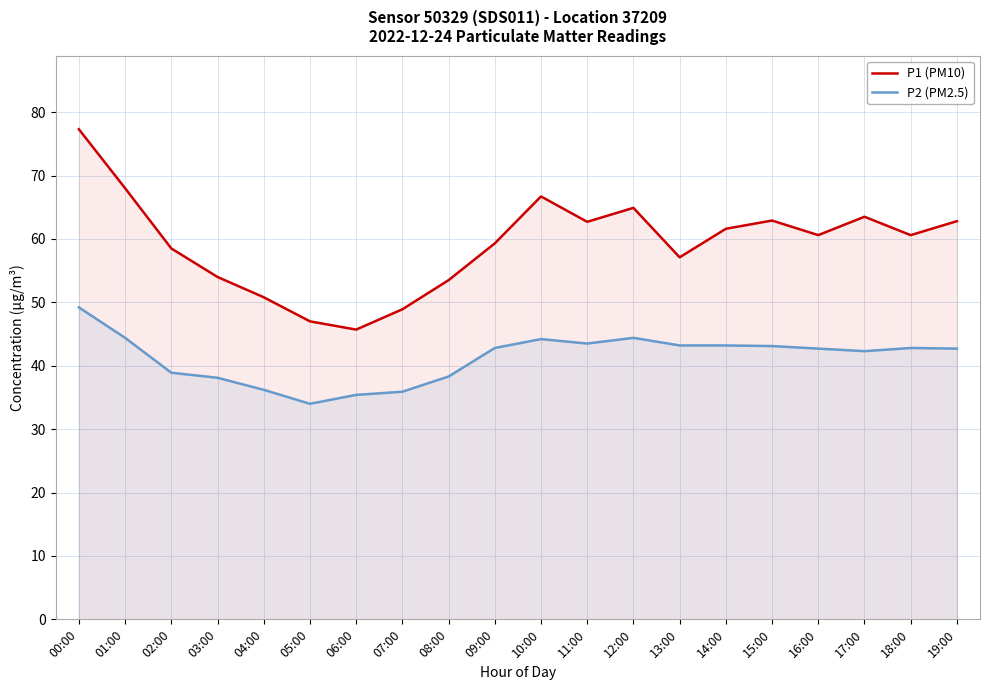

True or false: P2 (PM2.5) and P1 (PM10) cross at least once.

False